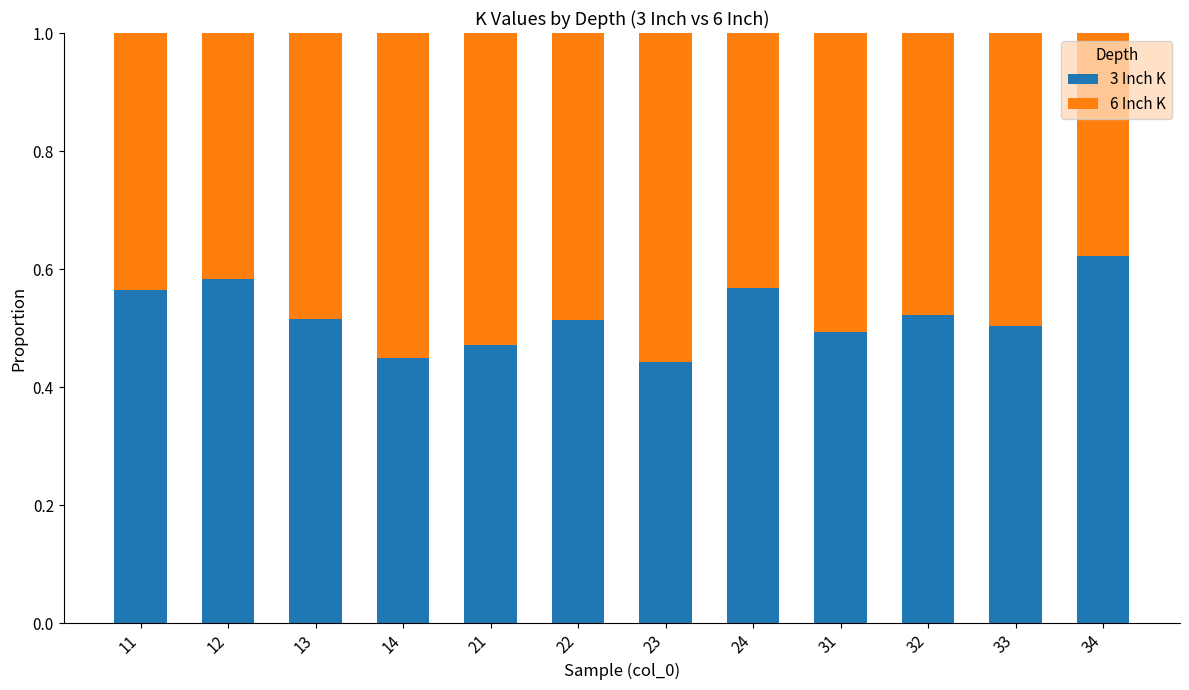

What is the total value across all series at 11?

1.0